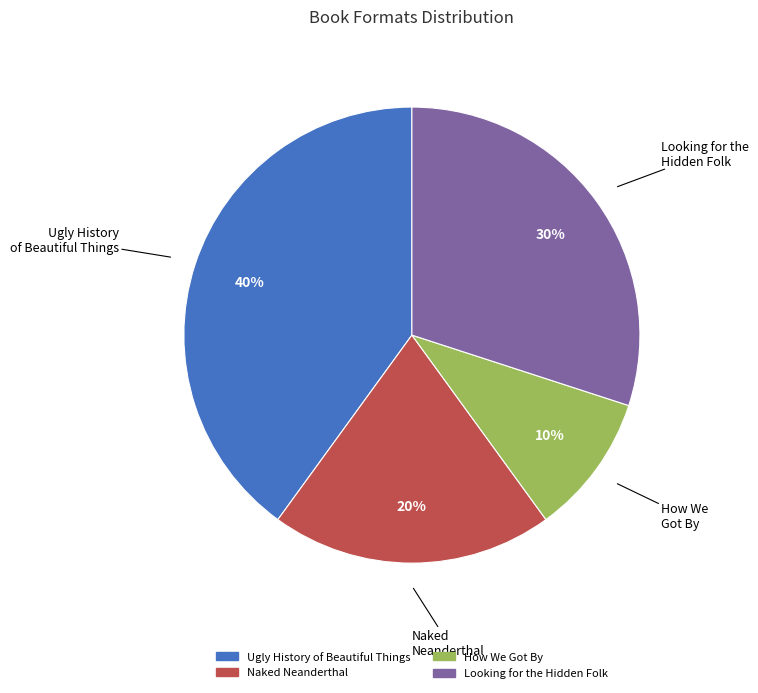

Is there a majority slice in this chart?

No